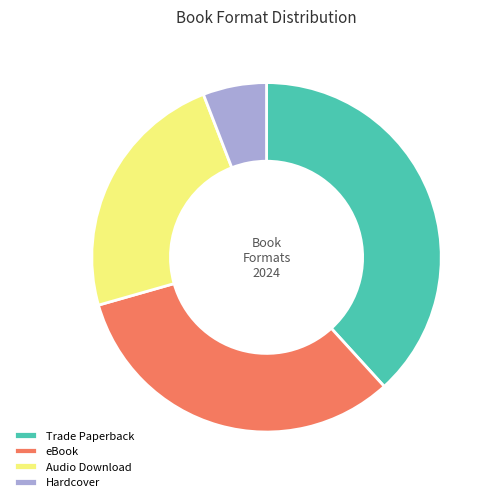

The Trade Paperback slice represents 38% of the pie. True or false?

True